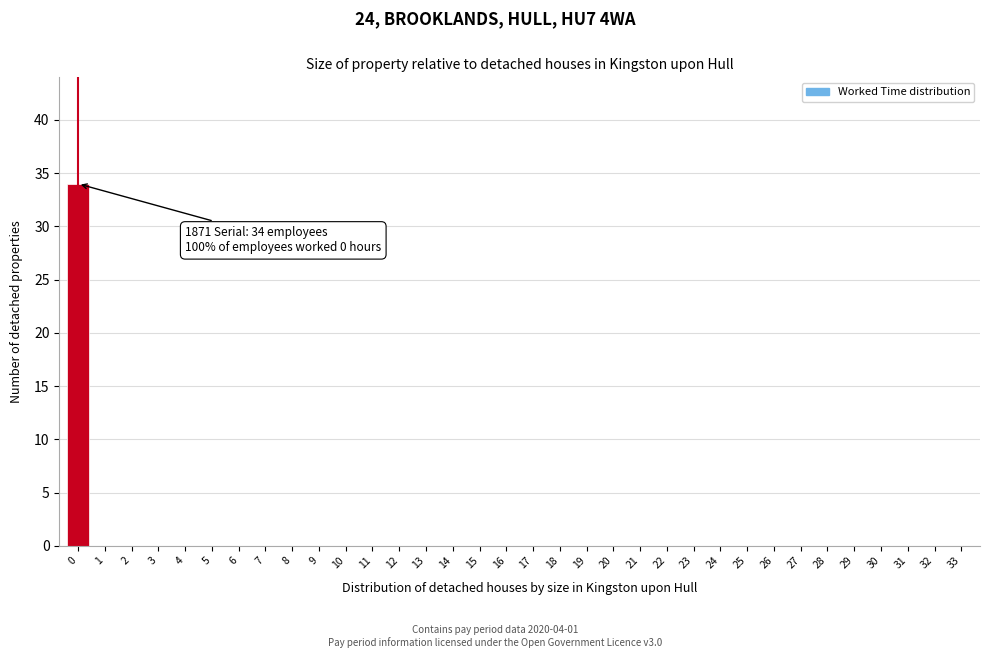

Is it true that the value at 4 is 0?

True